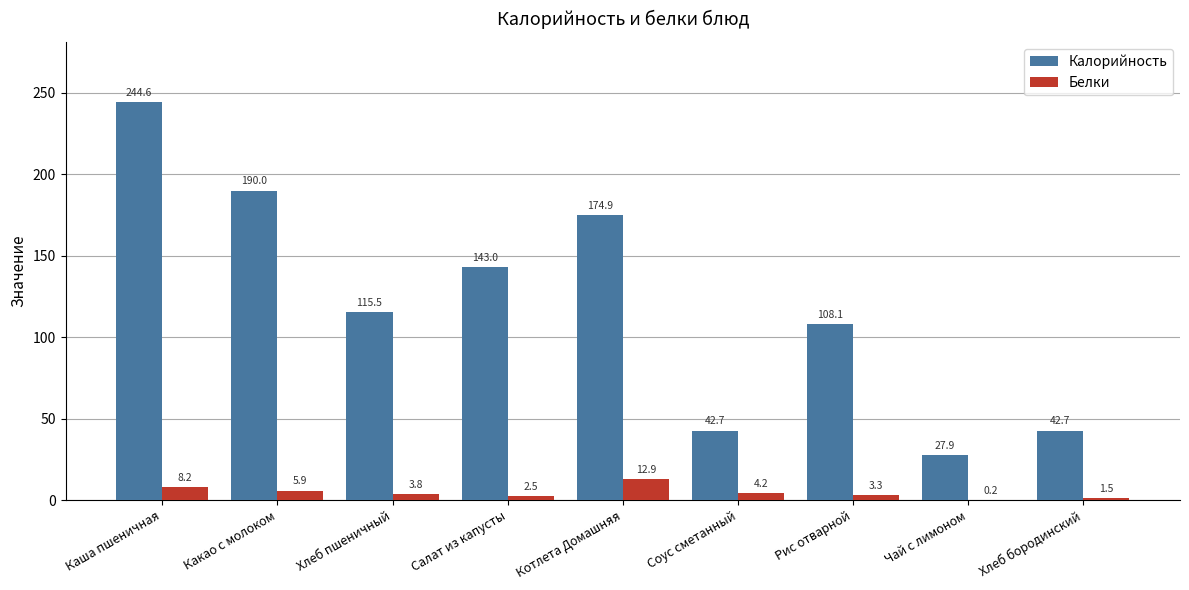

Is the value of Белки at Каша пшеничная greater than the value of Калорийность at Каша пшеничная?

No